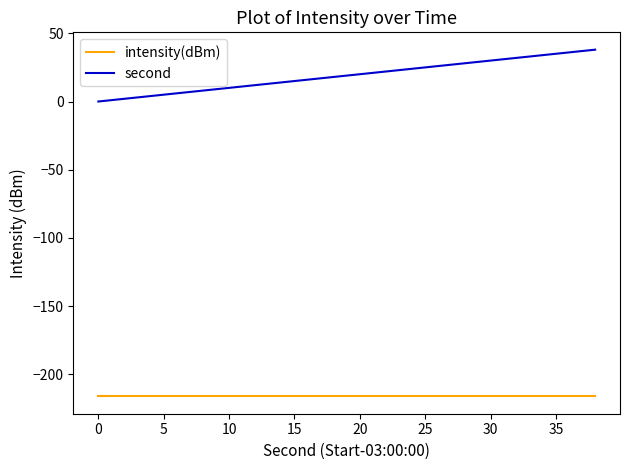

Rank the series by their maximum value, from lowest to highest.

intensity(dBm), second